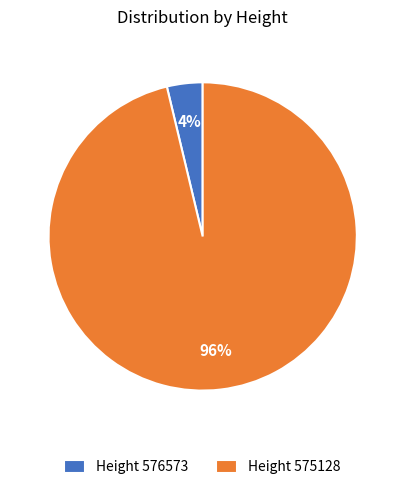

To the nearest percent, what is the combined percentage of Height 575128 and Height 576573?

100%